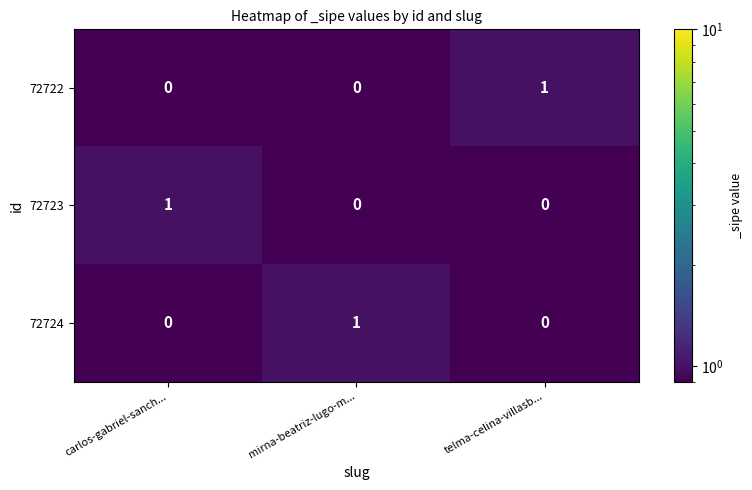

Count the 72723 values in the range 0 to 1.

3